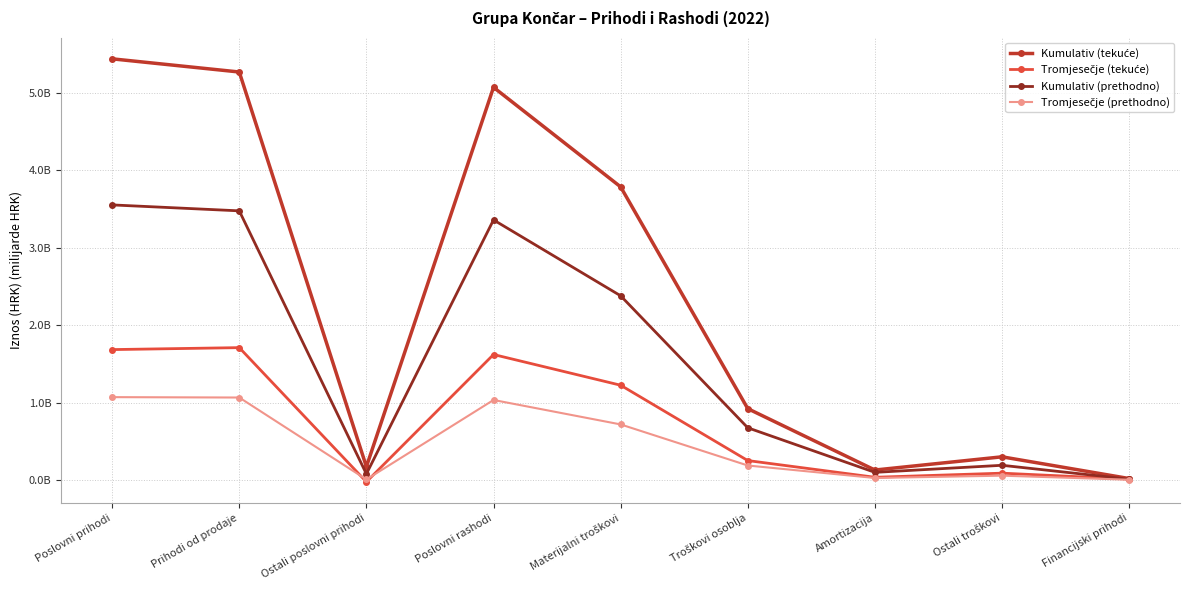

What is the label of the 8th point from the left?

Ostali troškovi